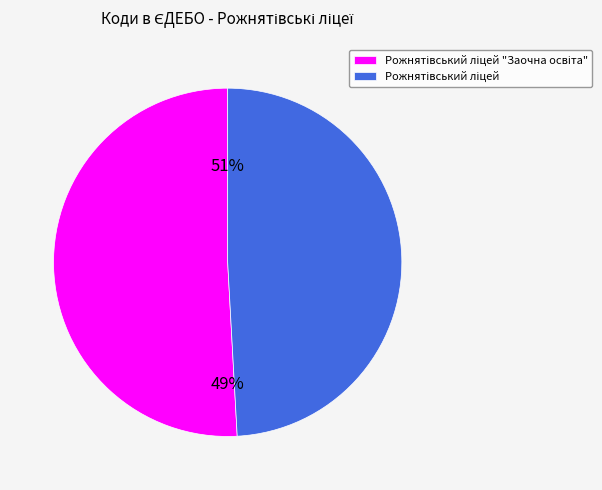

Which category has the smallest portion of the pie?

Рожнятівський ліцей